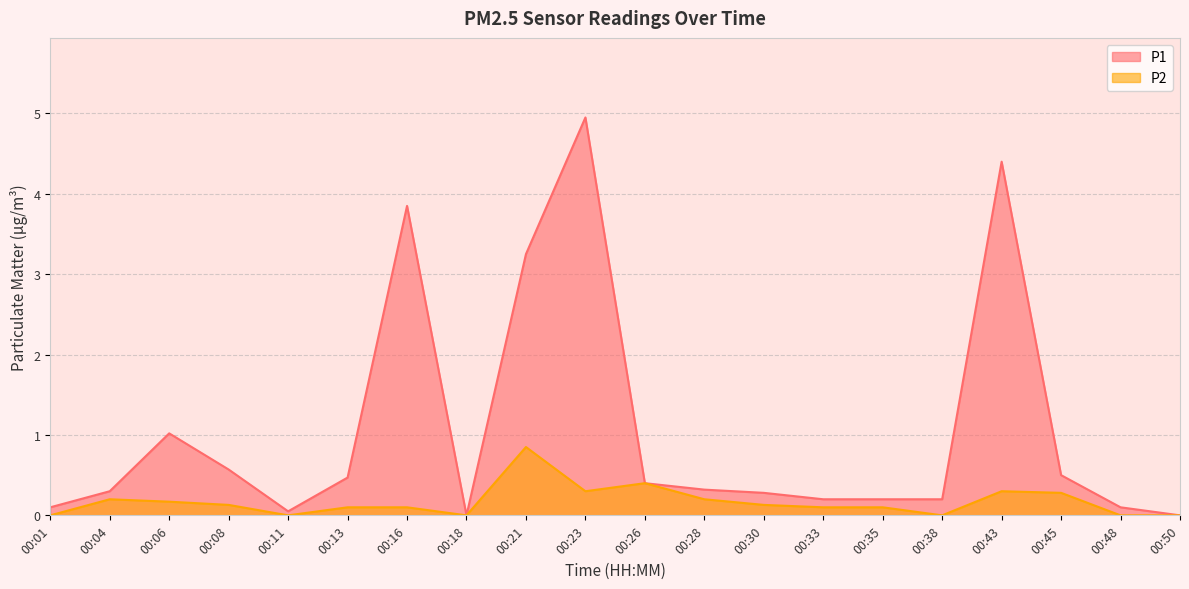

What is the difference between the second highest and second lowest values in the P1 series?

4.4